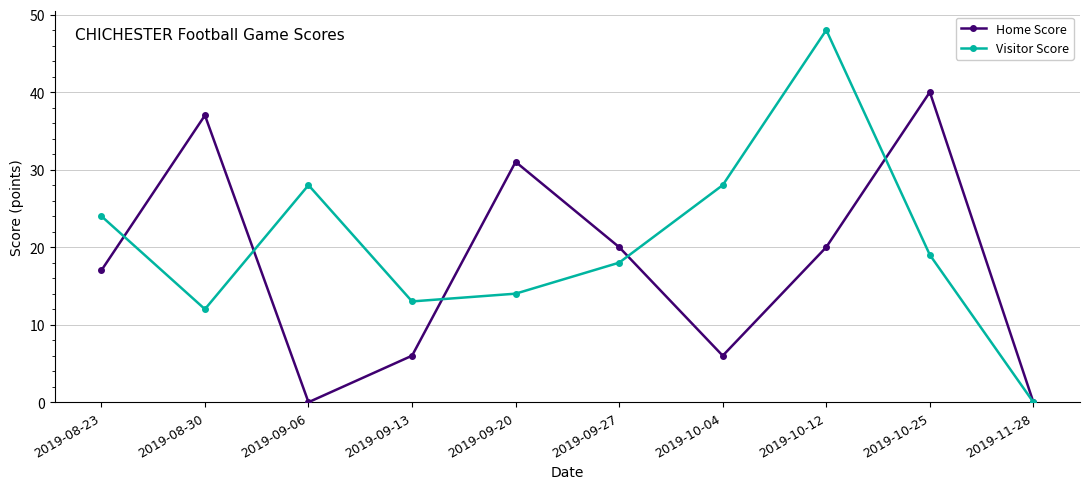

The value of Home Score at 2019-09-20 is 8. True or false?

False